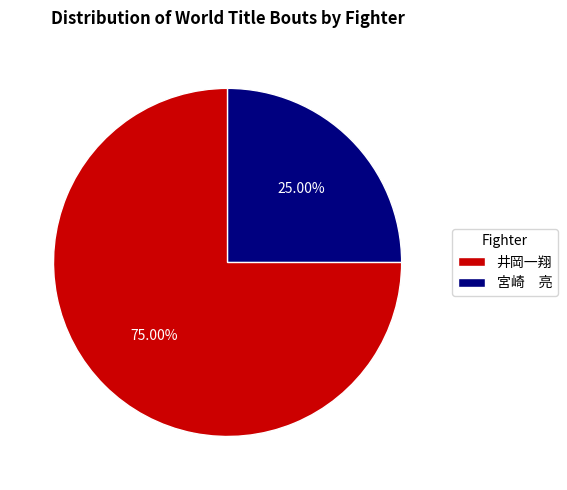

How many slices are in this pie chart?

2